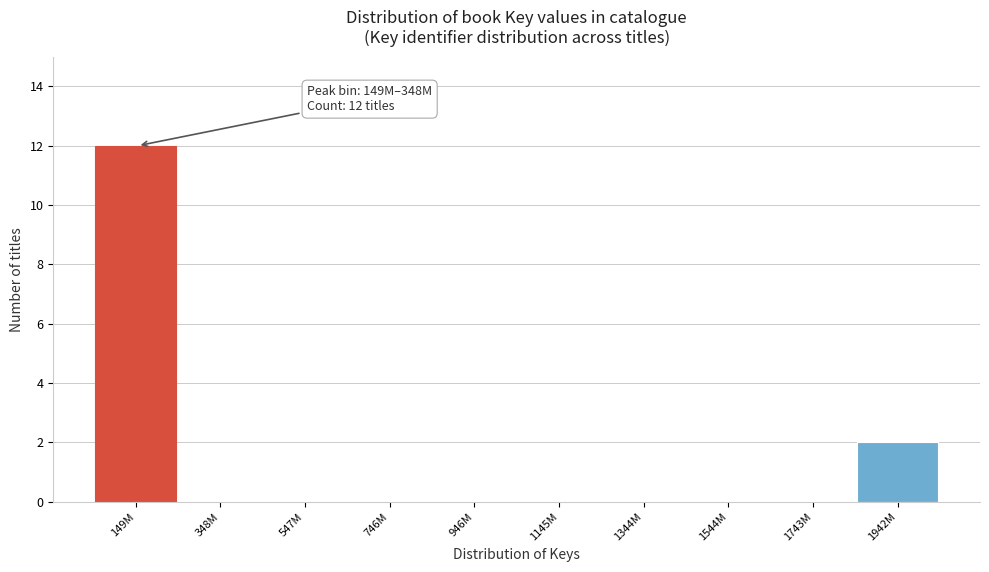

Reading left to right, extract all data points from this chart.

149M=12	348M=0	547M=0	746M=0	946M=0	1145M=0	1344M=0	1544M=0	1743M=0	1942M=2